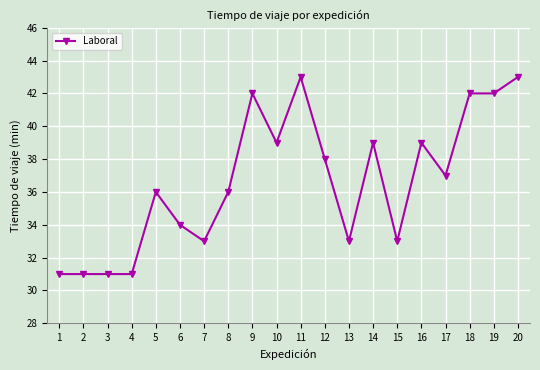

What is the greatest value displayed?

43